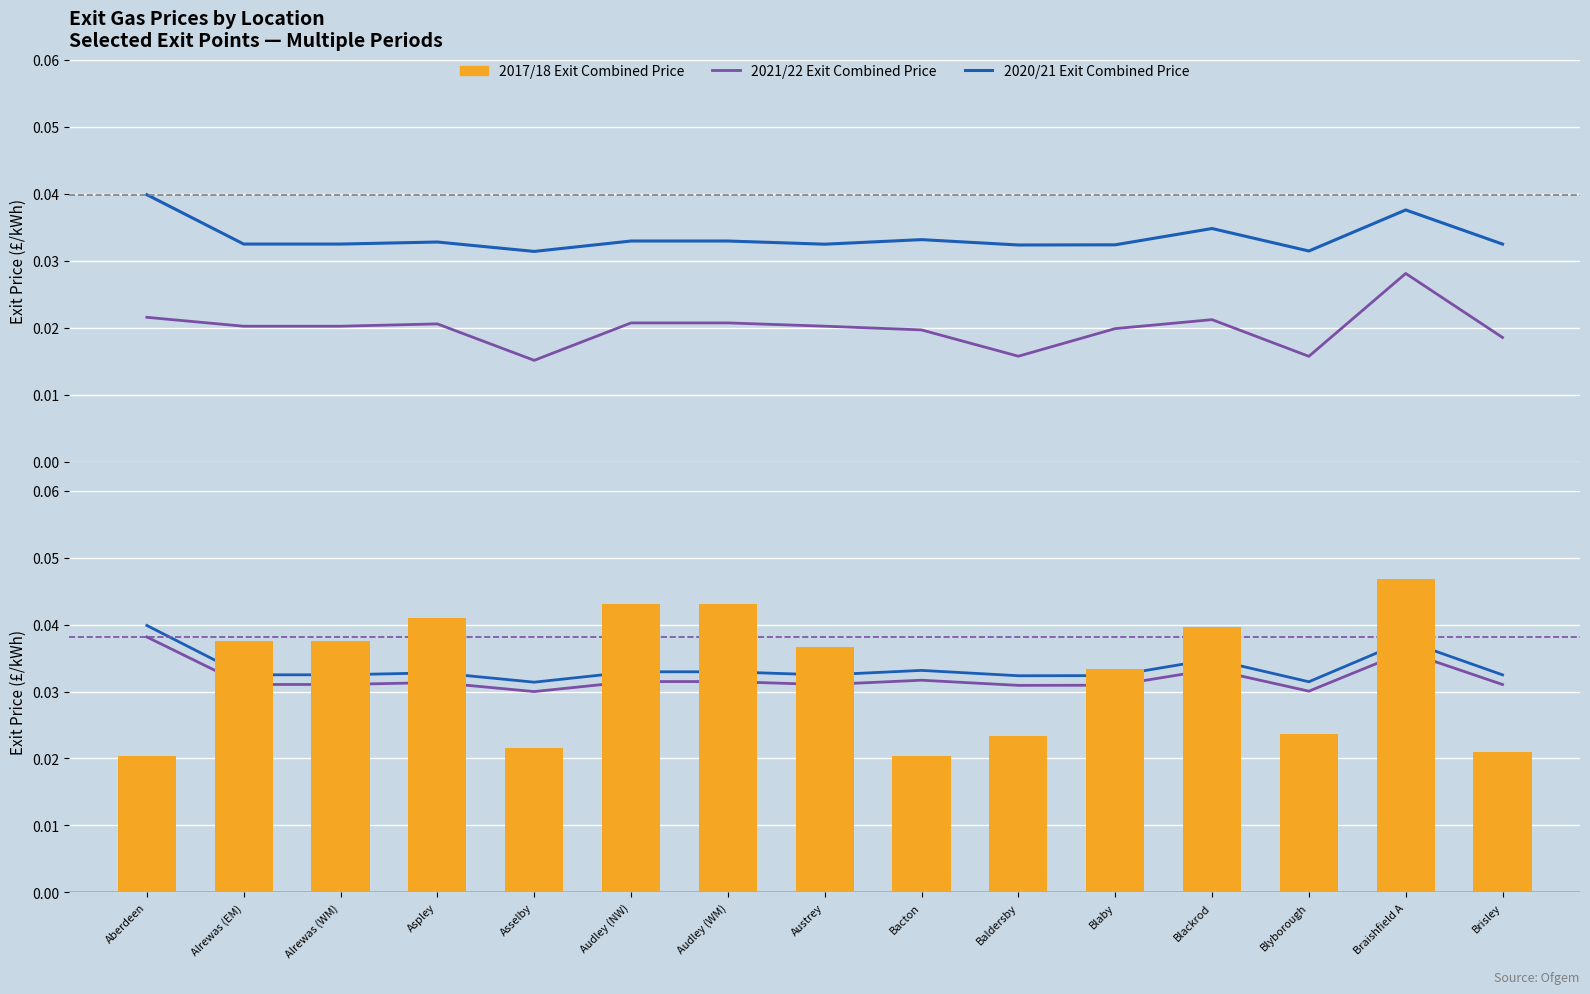

What position from the right is Brisley?

1